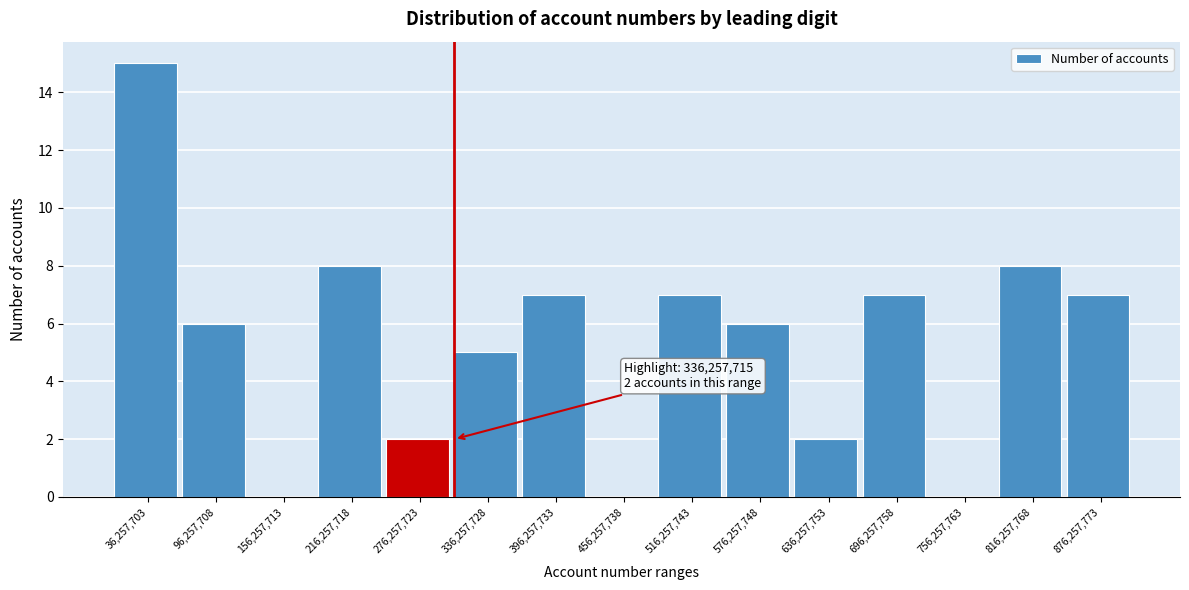

Reading left to right, transcribe all the data shown in this chart.

36,257,703=15	96,257,708=6	156,257,713=0	216,257,718=8	276,257,723=2	336,257,728=5	396,257,733=7	456,257,738=0	516,257,743=7	576,257,748=6	636,257,753=2	696,257,758=7	756,257,763=0	816,257,768=8	876,257,773=7